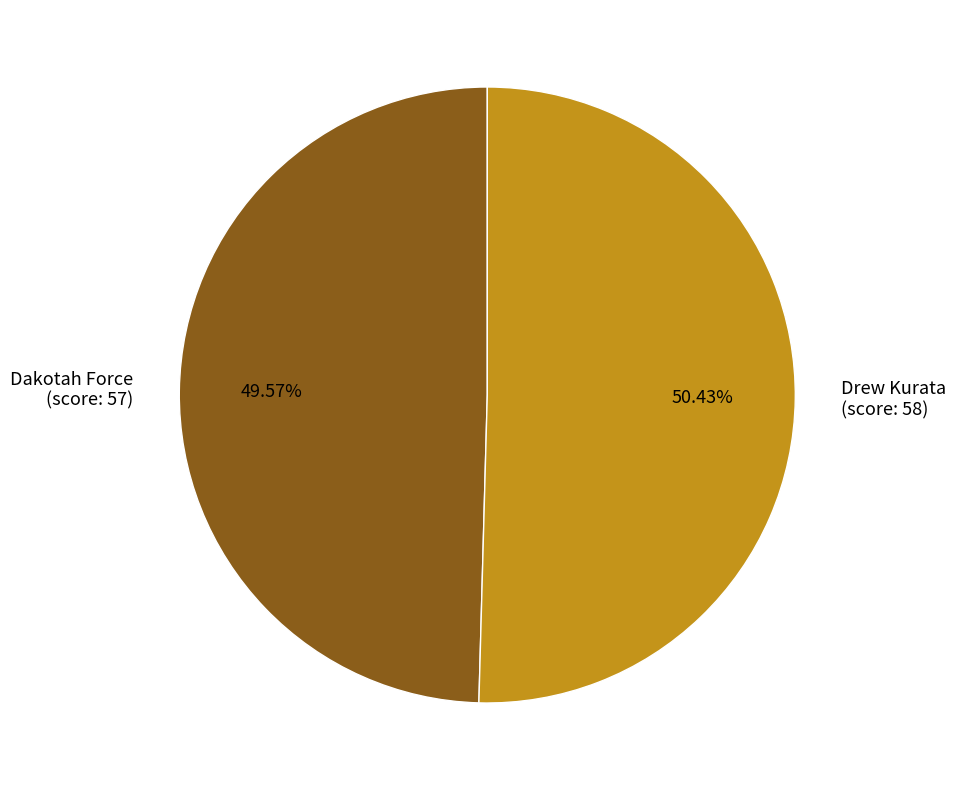

To the nearest percent, what is the difference between the largest and smallest slice percentages?

1%